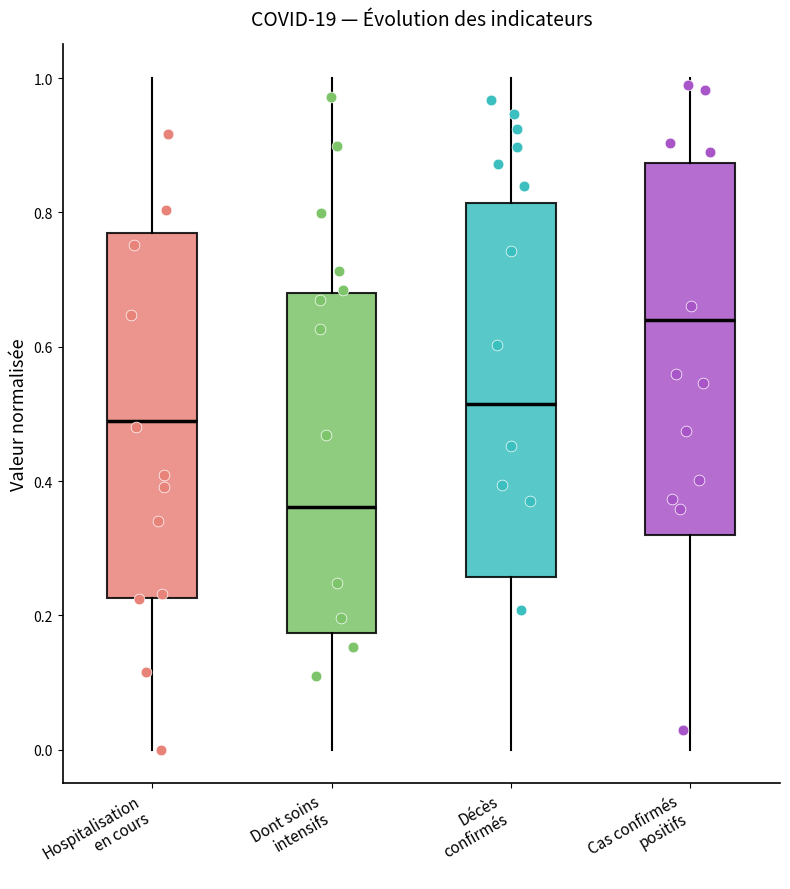

Reading left to right, read every box against the y-axis: the position of its median line, the range the box covers, and the ends of its whiskers. The values are not printed on the chart, so give them approximately, as read against the axis.

Hospitalisation en cours: median 0.48, box 0.22 to 0.76, whiskers 0.00 to 1.00
Dont soins intensifs: median 0.36, box 0.18 to 0.68, whiskers 0.00 to 1.00
Décès confirmés: median 0.52, box 0.26 to 0.82, whiskers 0.00 to 1.00
Cas confirmés positifs: median 0.64, box 0.32 to 0.88, whiskers 0.00 to 1.00